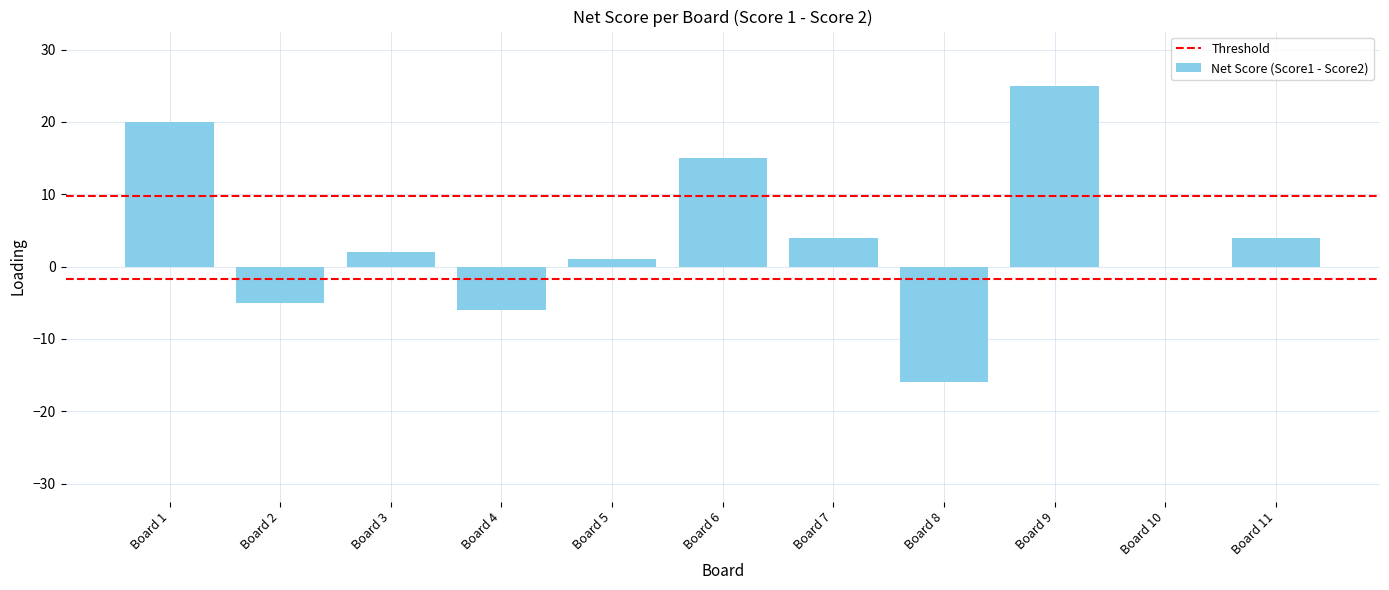

What is the greatest value displayed?

25